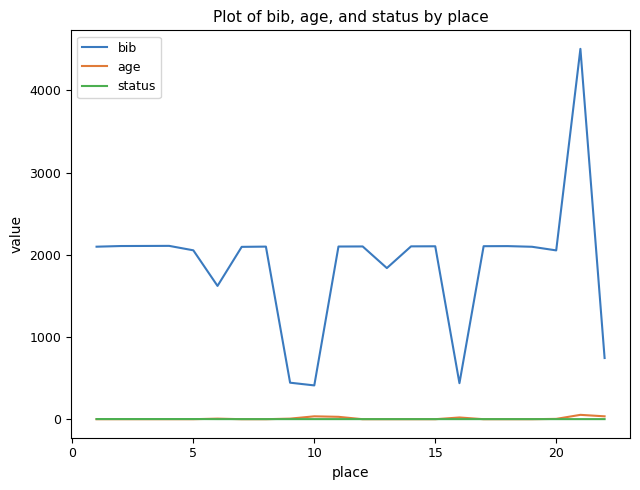

Rank the series by their maximum value, from lowest to highest.

status, age, bib